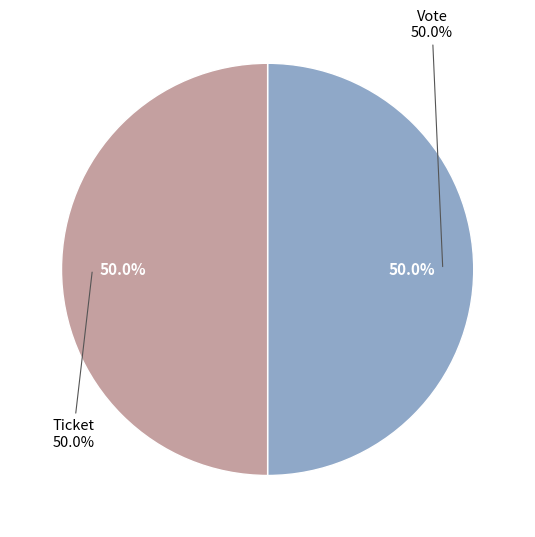

Rank the categories by value from highest to lowest.

Vote, Ticket